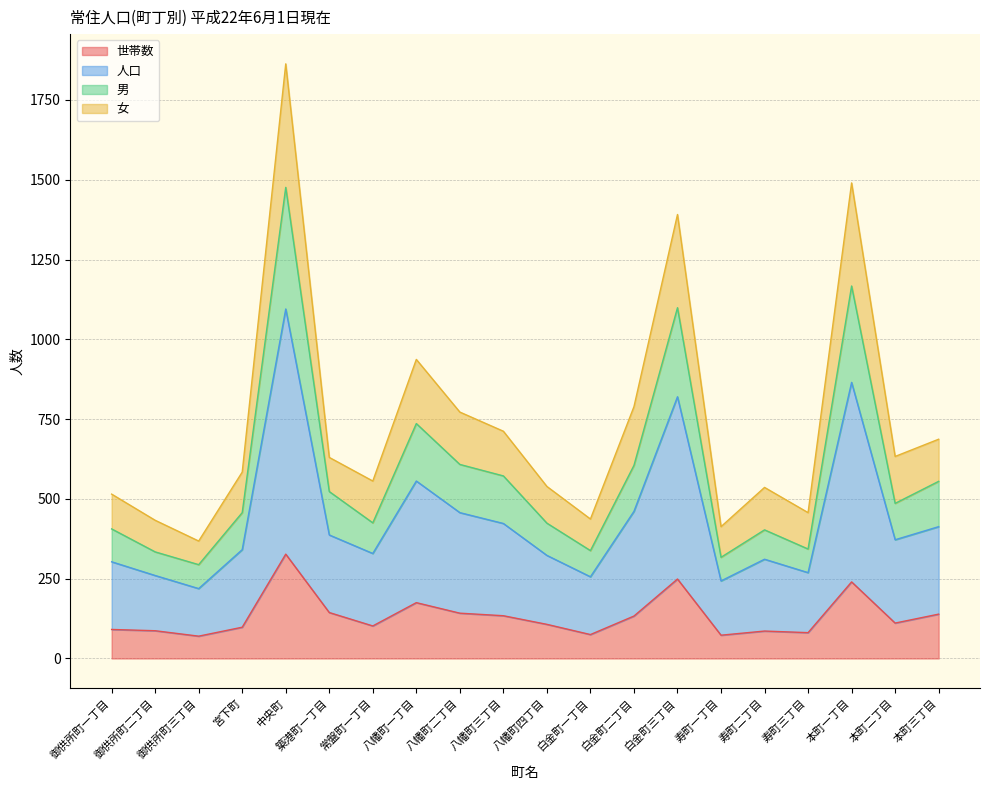

What is the approximate value of 世帯数 at 白金町三丁目?

249